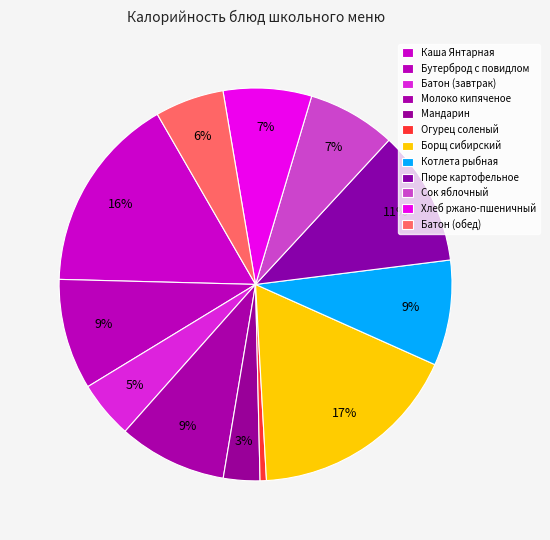

Is Сок яблочный the majority of the pie?

No